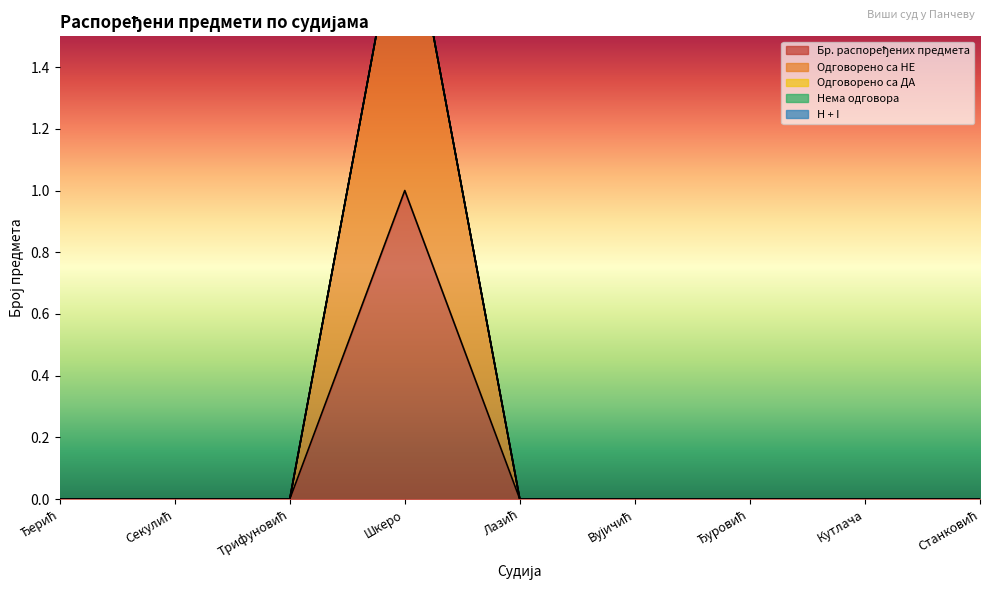

Which series has the largest total across all categories?

Бр. распоређених предмета